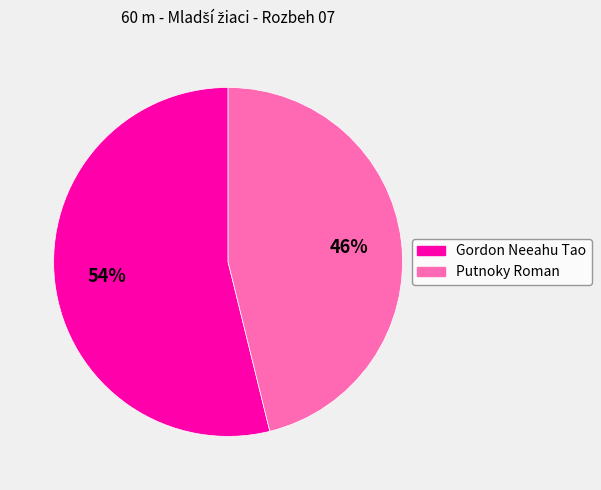

What is the smallest slice in the pie chart?

Putnoky Roman